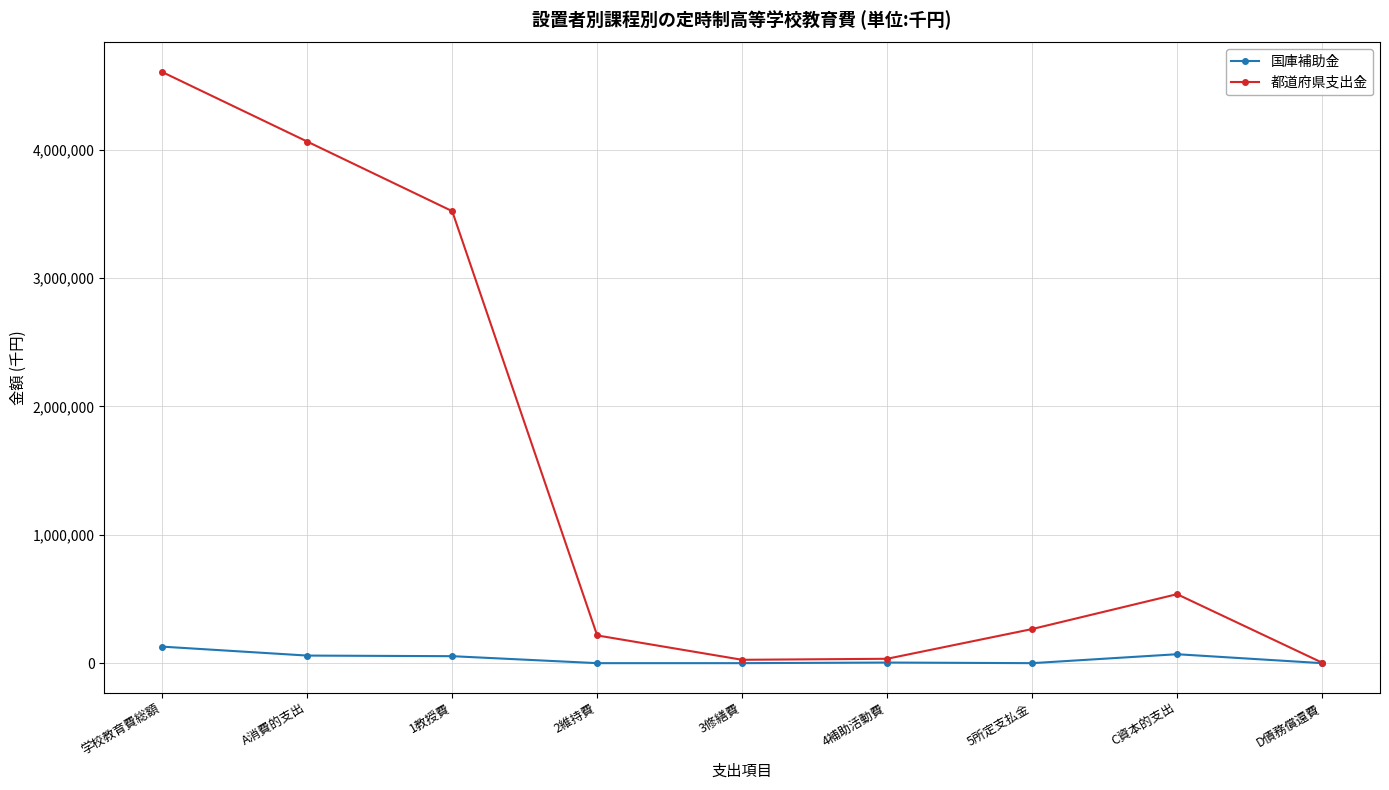

True or false: 都道府県支出金 has more than 0 interior local peaks.

True